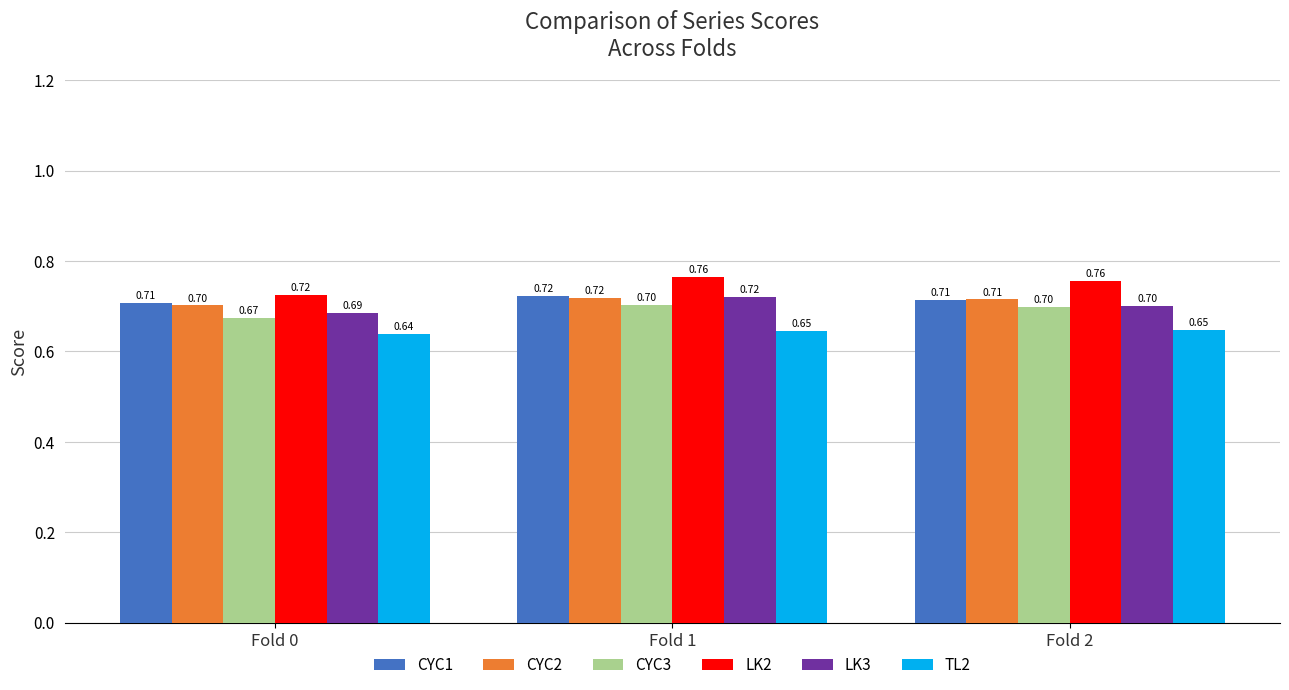

Is it true that LK3 equals 0.7 at Fold 1?

True